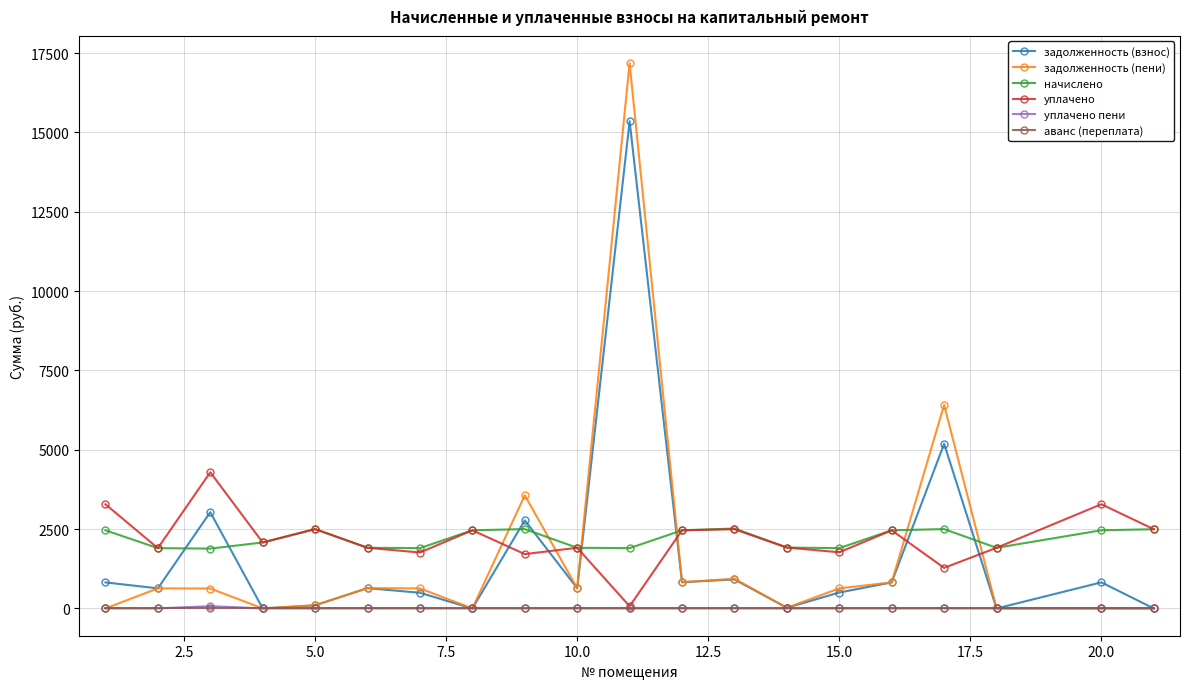

What is the greatest value displayed?

17181.5